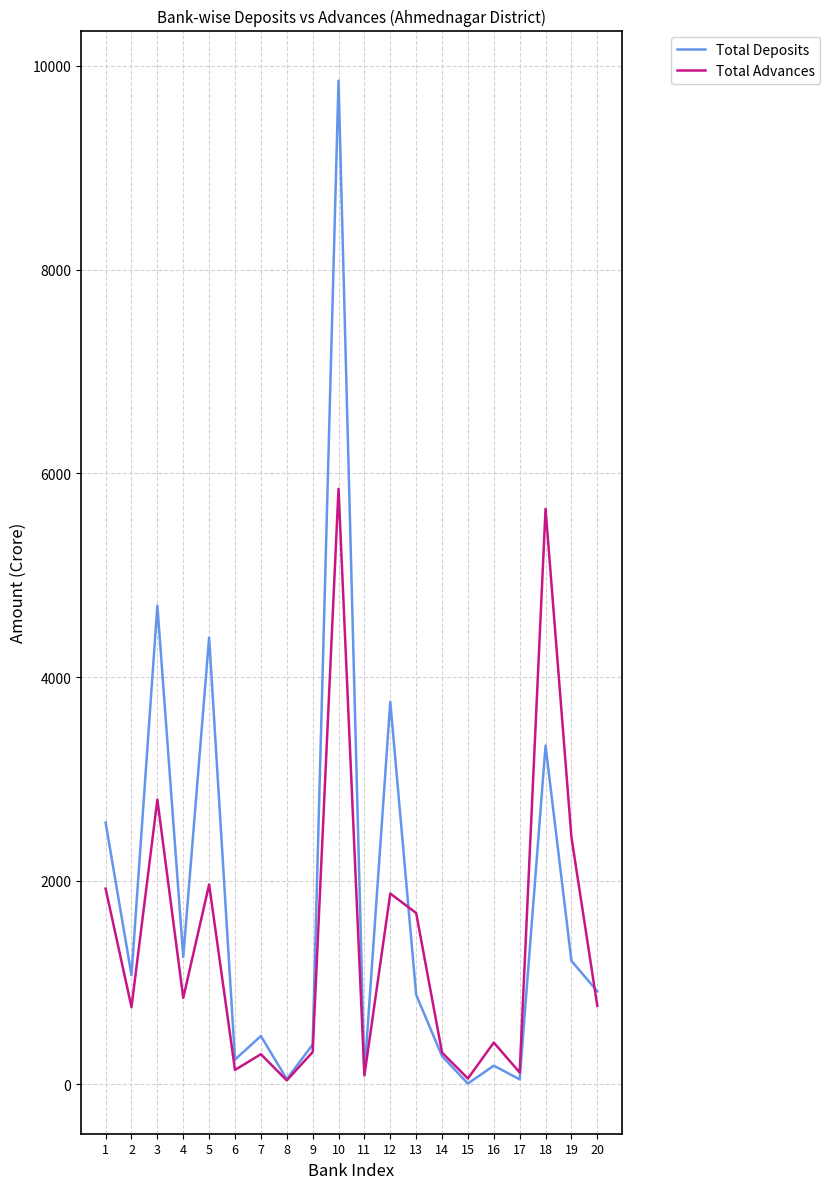

Is it true that Total Advances equals 849.7 at 4?

True